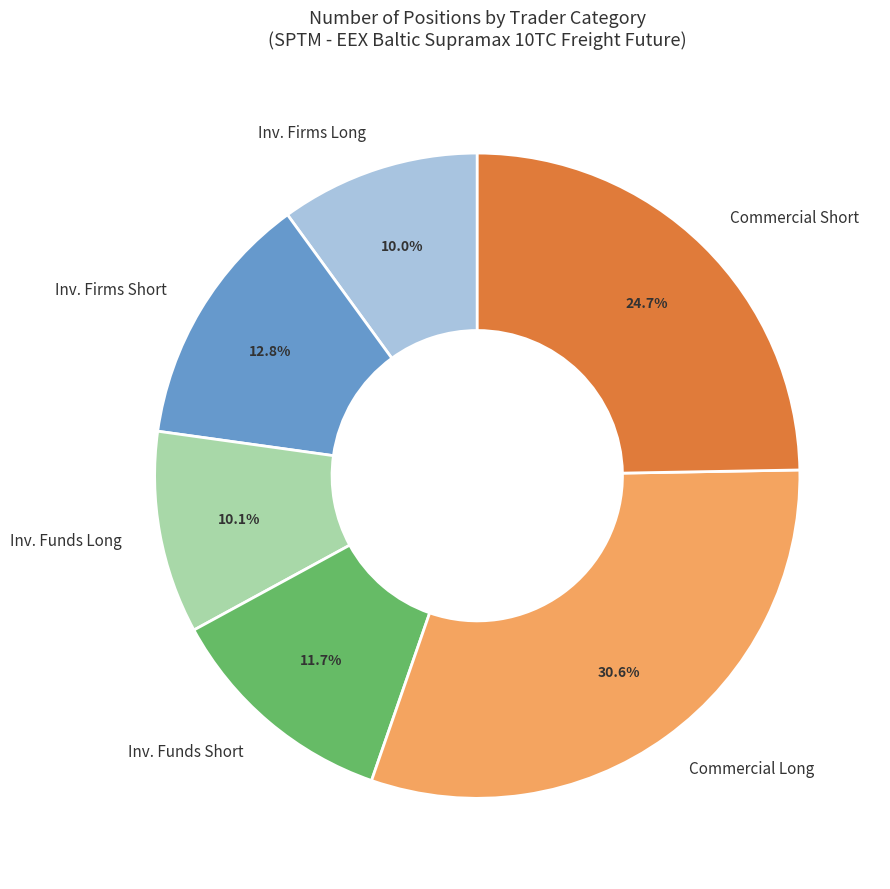

What is the ratio of the value at Inv. Funds Short to the value at Inv. Firms Short?

0.9